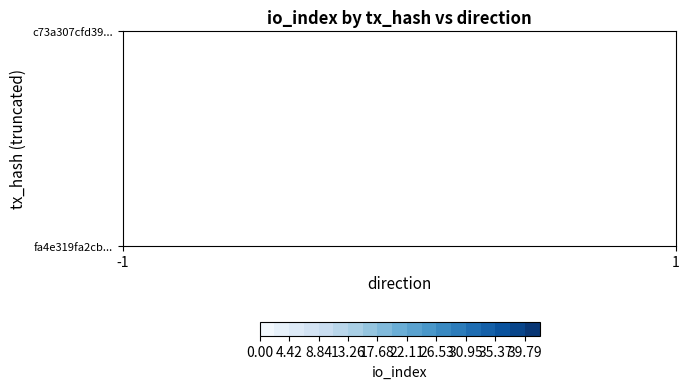

The value of c73a307cfd398408bd69effd681428e2623c366 at 1 is 30. True or false?

True